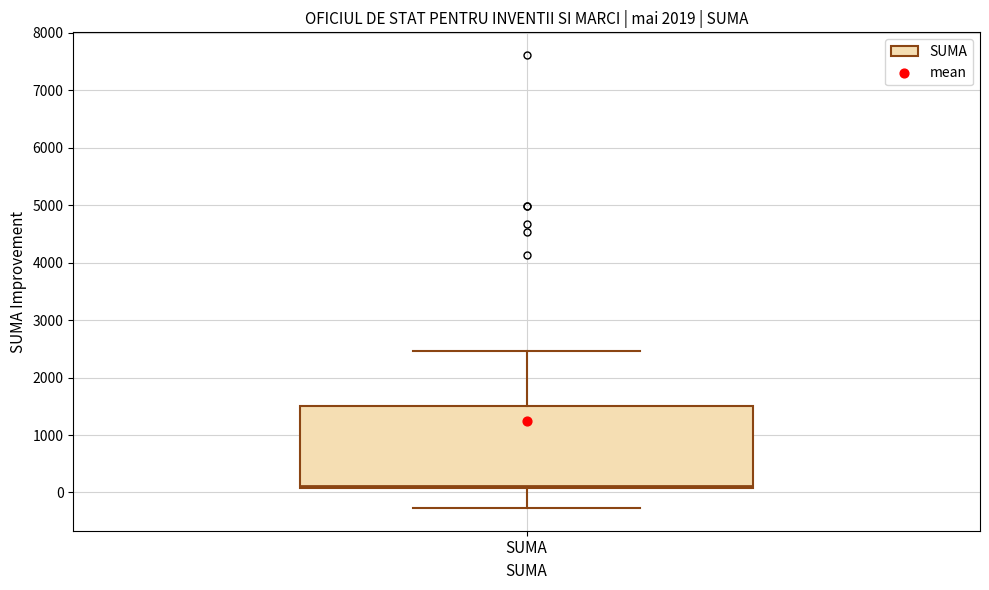

Transcribe this box plot: give where the median line is, the range the box spans, and where the two whiskers end, as read against the y-axis. The values are not printed on the chart, so give them approximately, as read against the axis.

median 100 (just above the box's lower edge), box 100 to 1500, whiskers -300 to 2500